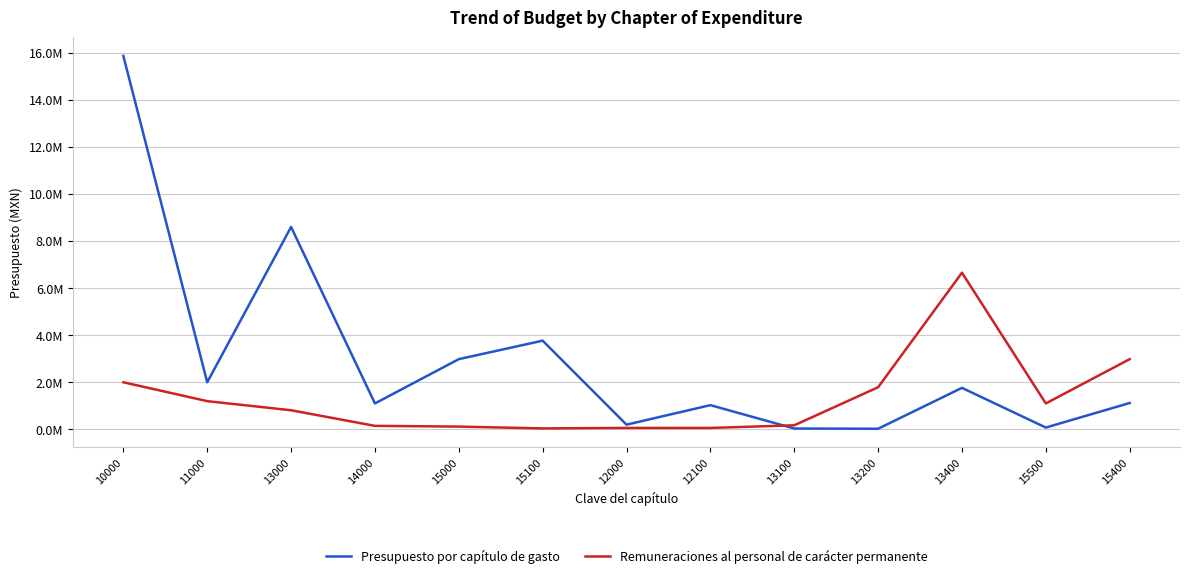

Between which two adjacent categories do Presupuesto por capítulo de gasto and Remuneraciones al personal de carácter permanente first intersect?

12100 and 13100